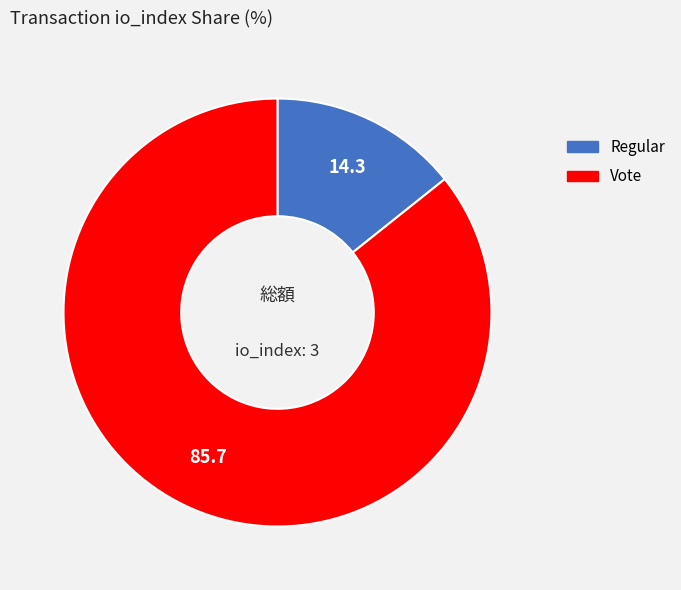

What is the largest slice in the pie chart?

Vote